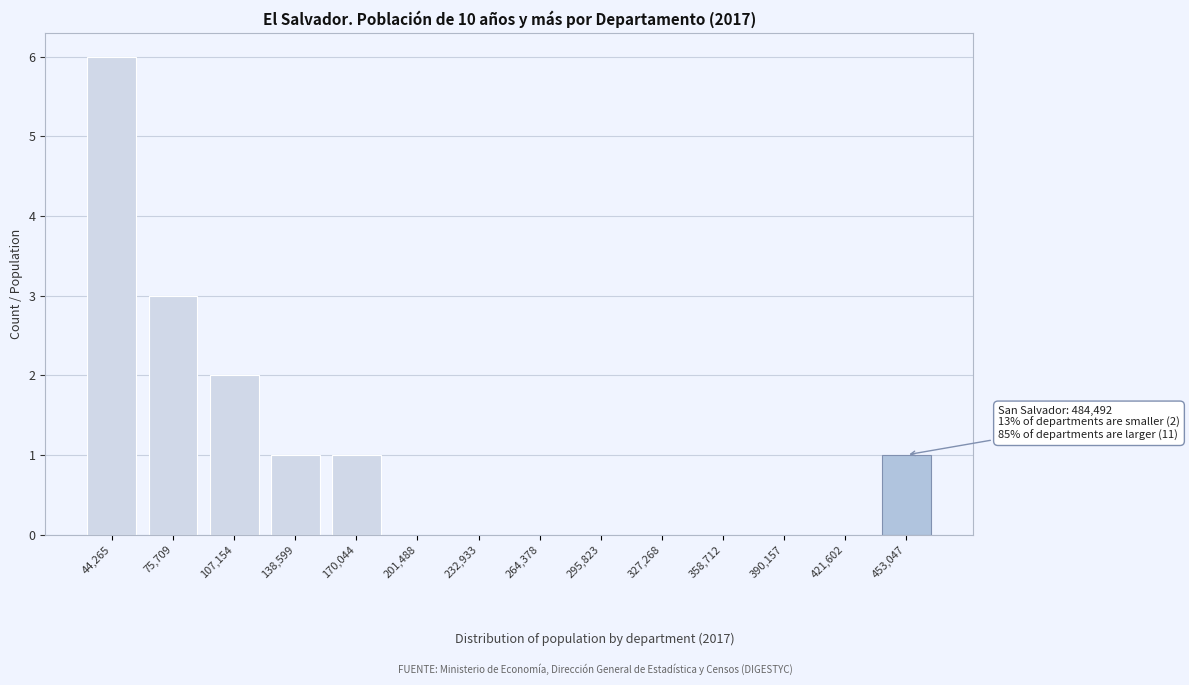

Reading left to right, what are all the values shown in this chart?

44,265=6	75,709=3	107,154=2	138,599=1	170,044=1	201,488=0	232,933=0	264,378=0	295,823=0	327,268=0	358,712=0	390,157=0	421,602=0	453,047=1